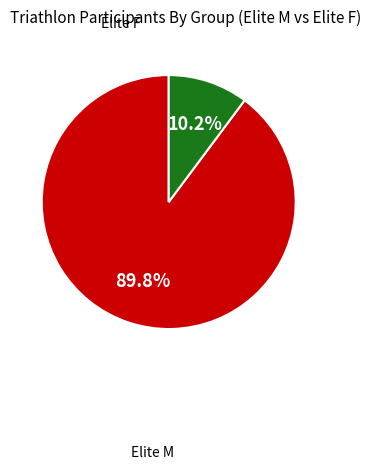

Is there any slice that represents more than half of the pie?

Yes